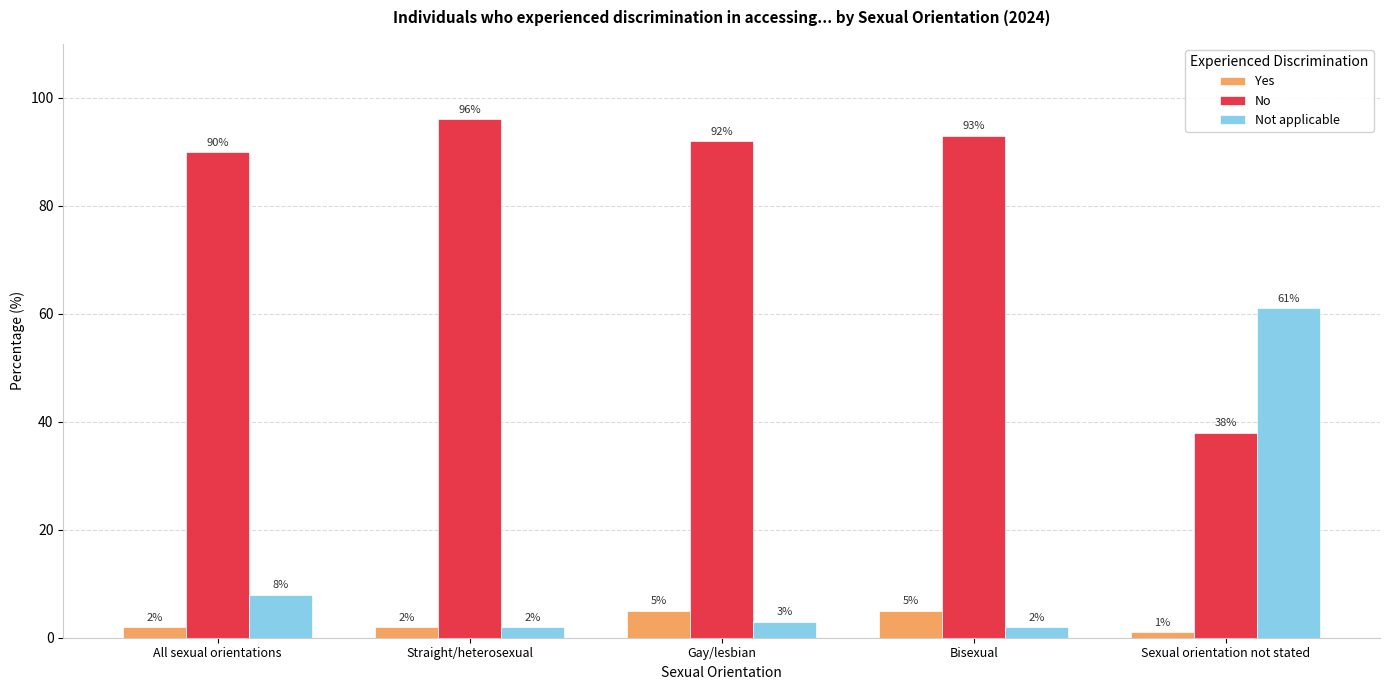

List the series in order of their overall mean, lowest first.

Yes, Not applicable, No